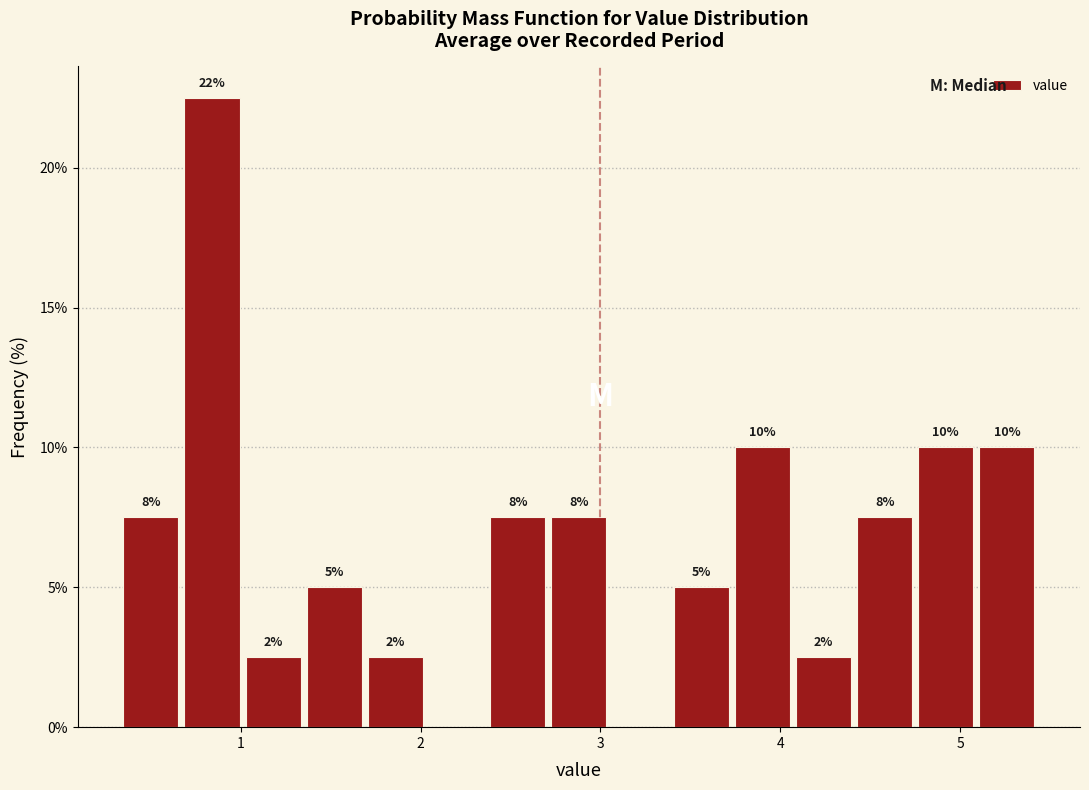

Around what value on the x-axis is the tallest bar? Give the approximate position of its centre, as read against the axis.

0.8